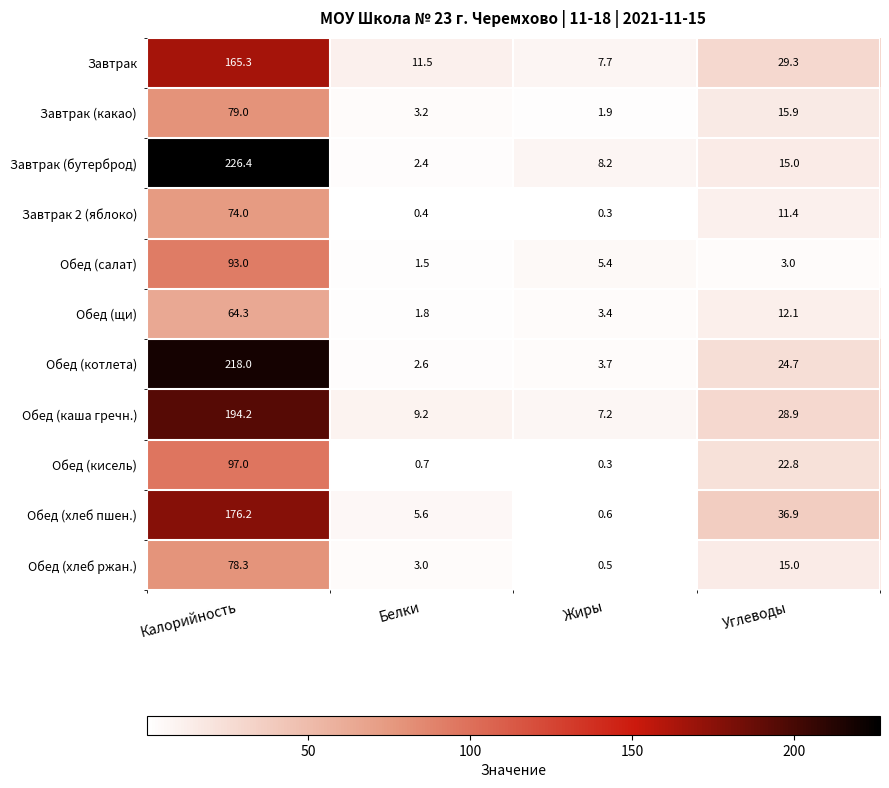

What is the total value across all series at Белки?

41.9